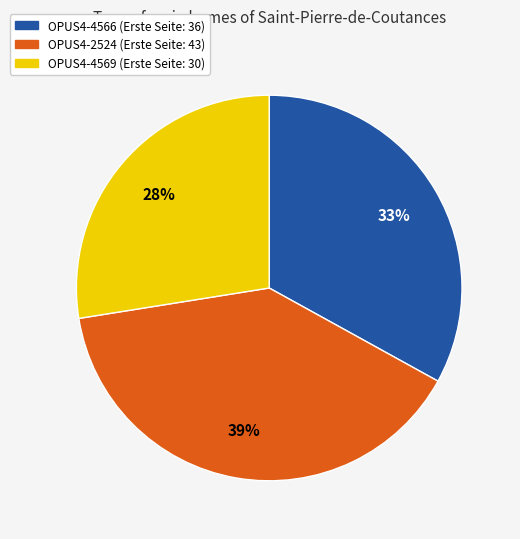

To the nearest percent, what is the average slice percentage?

33%